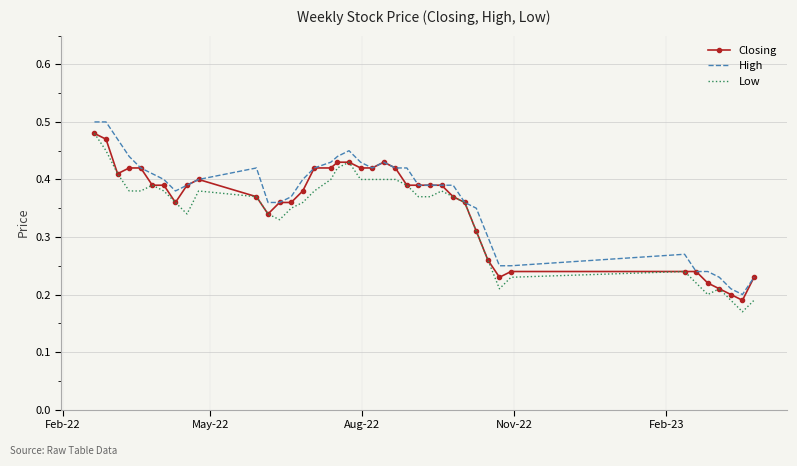

List the series in order of their peak value, lowest first.

Closing, Low, High